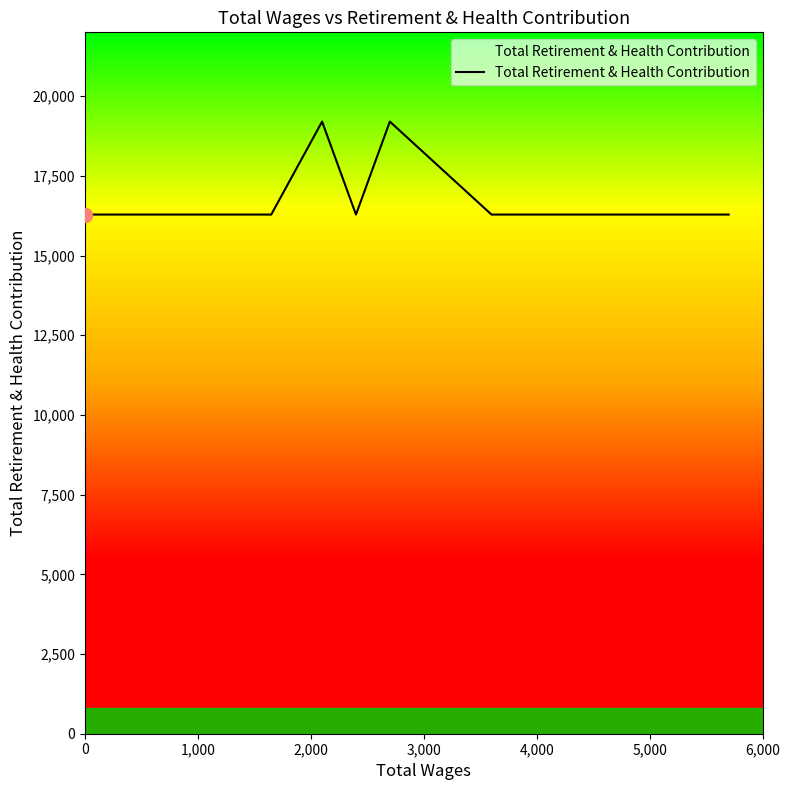

Count the number of values greater than 16284.

2